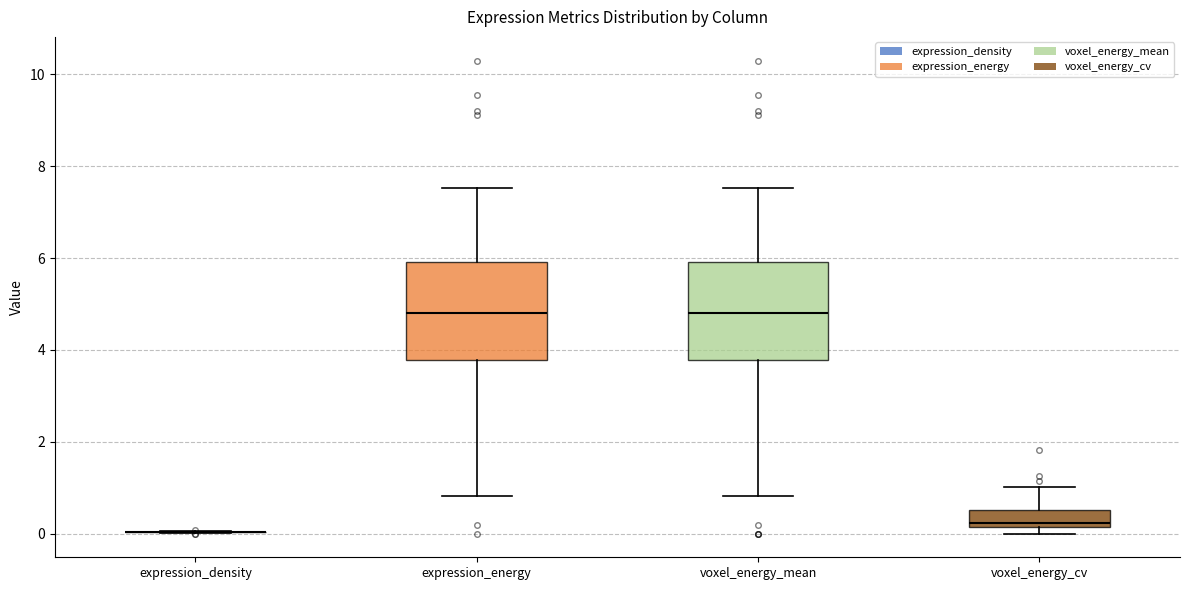

Where does the lower whisker of the box for voxel_energy_mean end on the y-axis? The values are not printed on the chart, so give them approximately, as read against the axis.

0.8